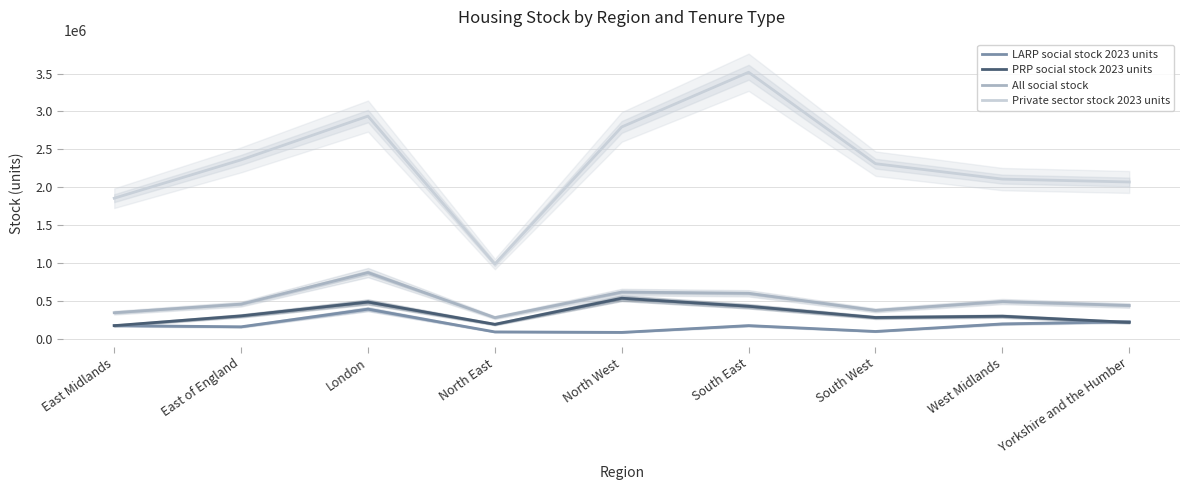

Which series has the largest total across all categories?

Private sector stock 2023 units